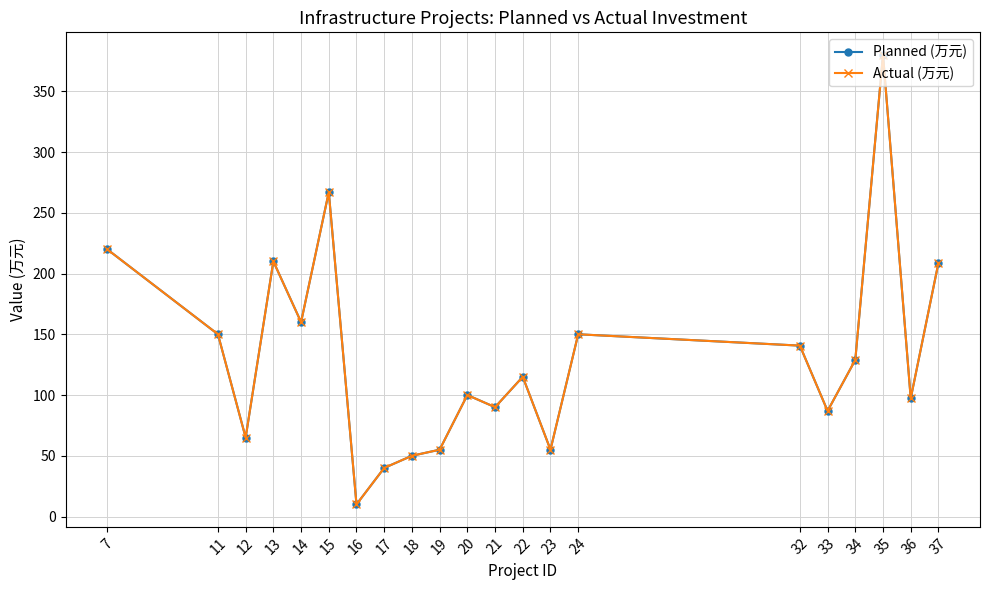

Does the chart have visible grid lines?

Yes